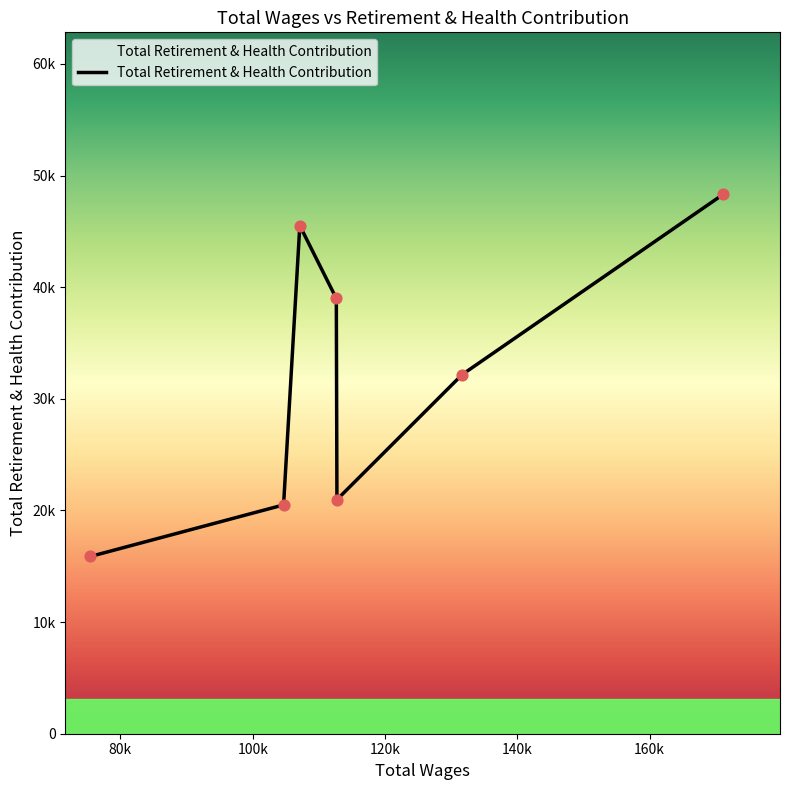

Is this an area chart (filled region under the line)?

Yes